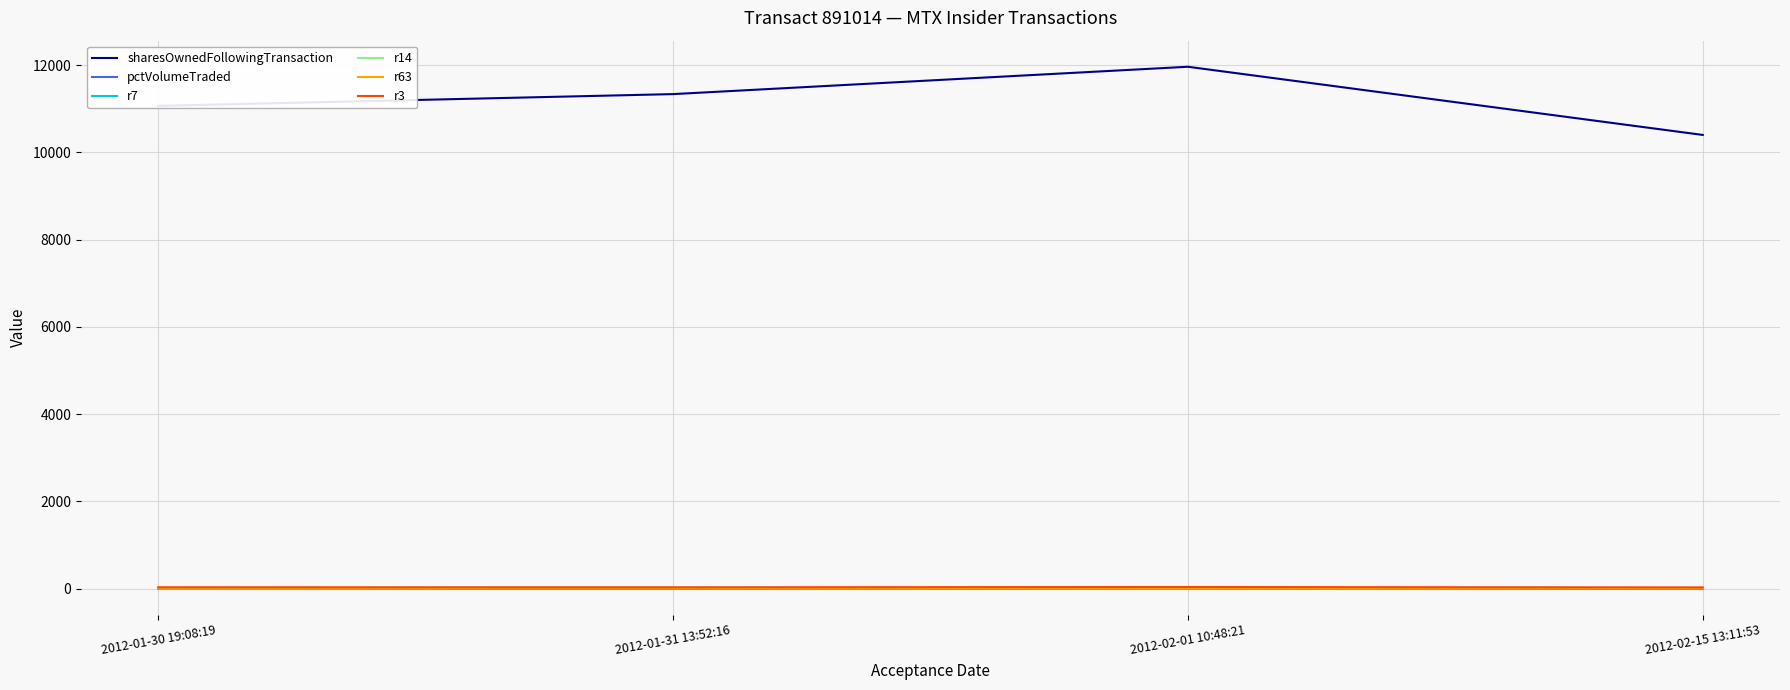

What is the minimum value for r14?

8